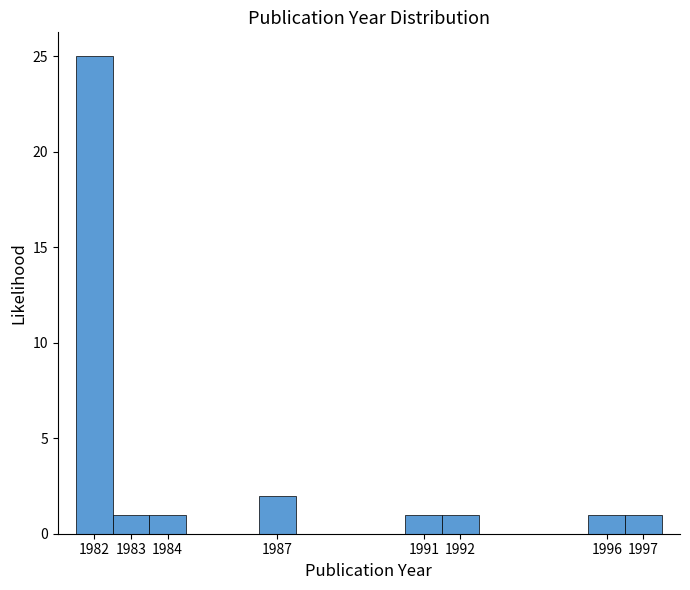

Over which range of the x-axis is the bar tallest?

1981.5 to 1982.5